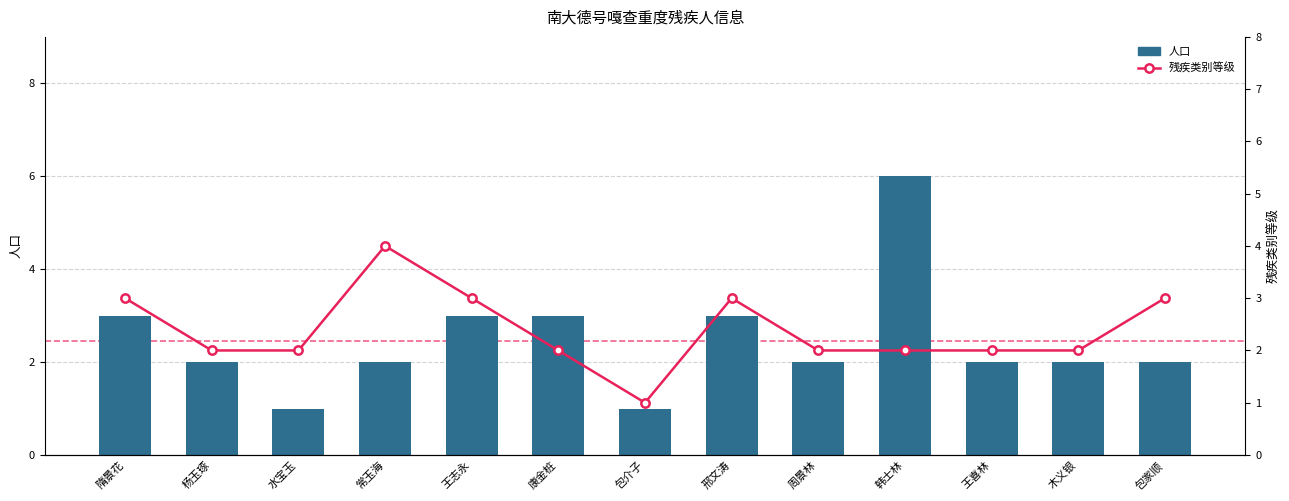

What is the spread (max minus min) of values at 常玉海?

2